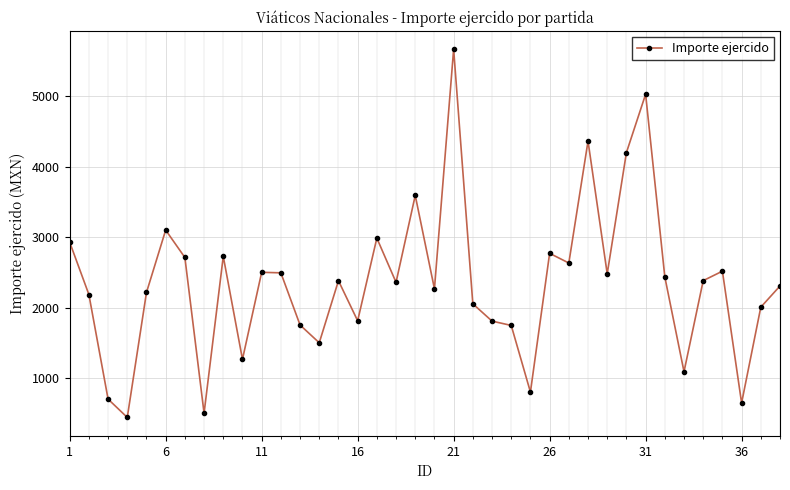

True or false: the data has more than 1 interior local peaks.

True